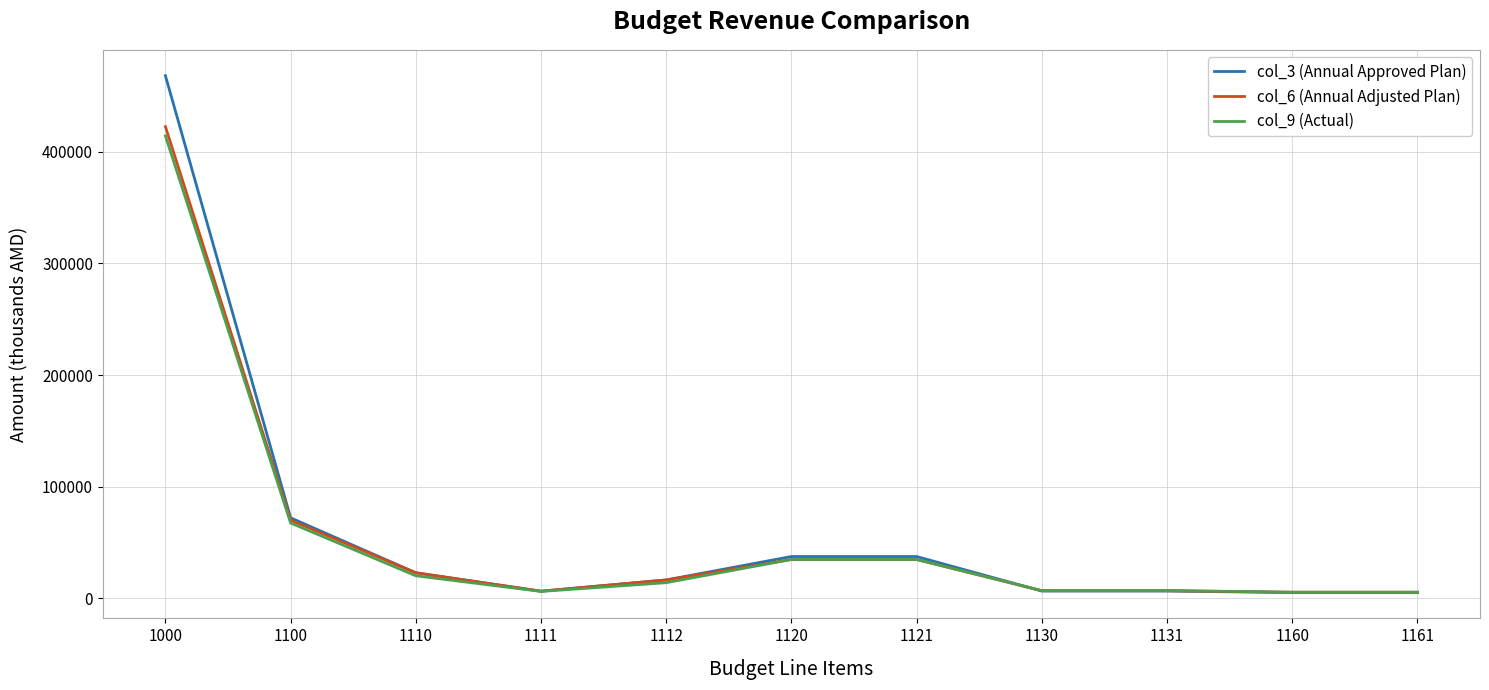

Which series has the widest spread of values?

col_3 (Annual Approved Plan)